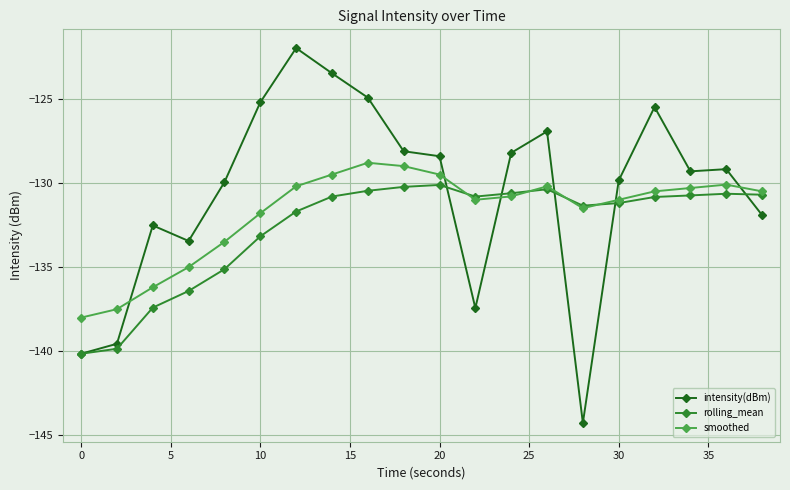

True or false: intensity(dBm) and smoothed cross at least once.

True